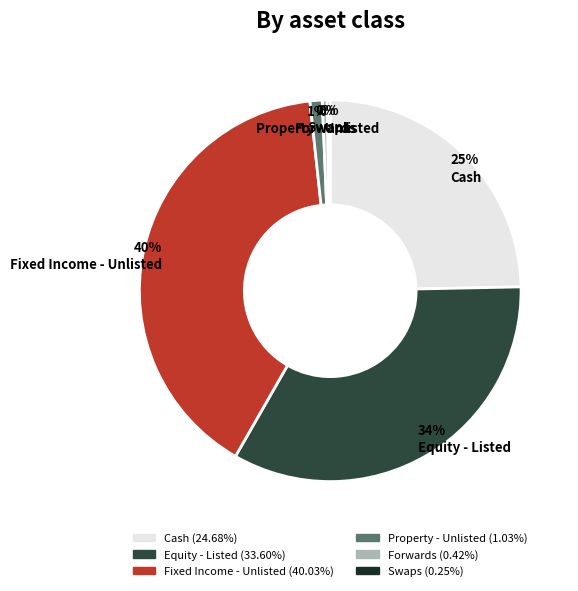

To the nearest percent, what is the difference between the largest and smallest slice percentages?

40%